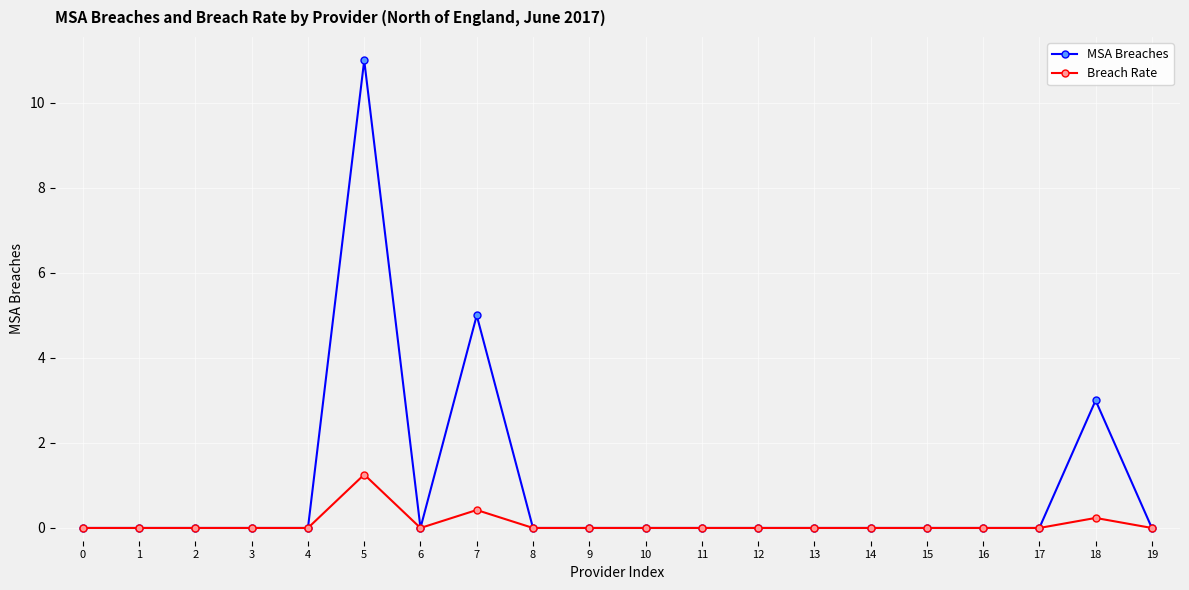

What is the sum of all Breach Rate values?

1.9